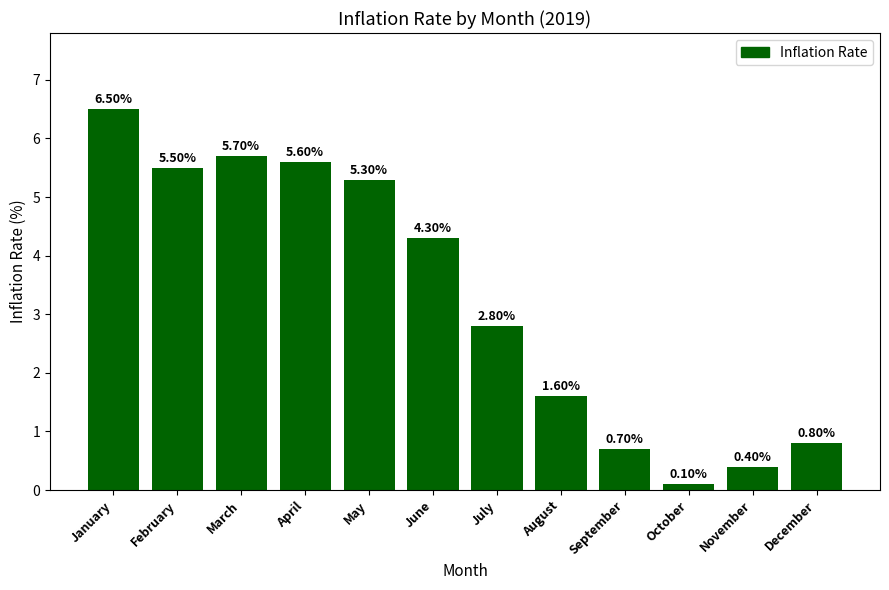

Reading right to left, transcribe all the data shown in this chart.

December=0.8	November=0.4	October=0.1	September=0.7	August=1.6	July=2.8	June=4.3	May=5.3	April=5.6	March=5.7	February=5.5	January=6.5